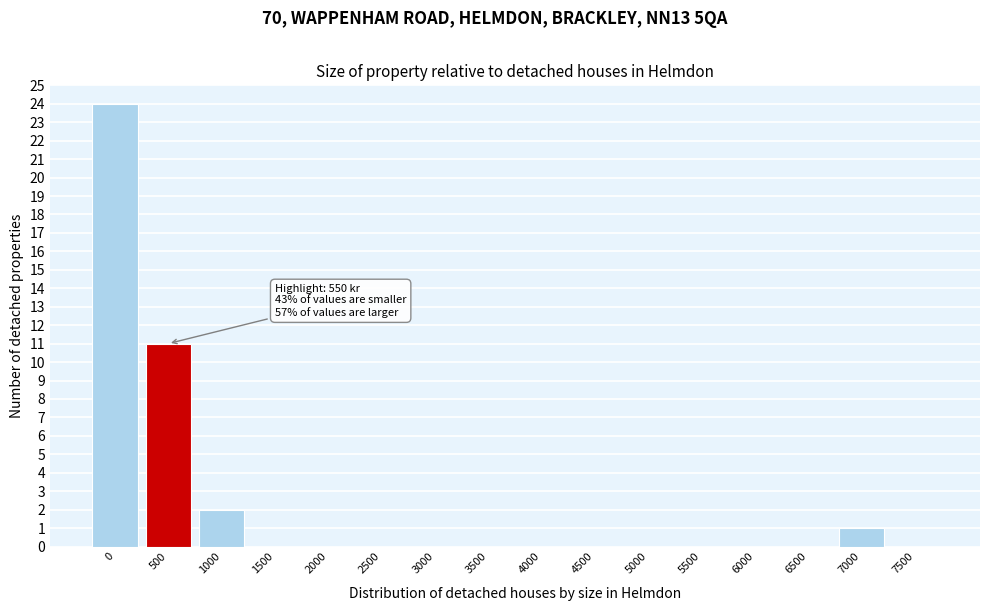

Reading right to left, list all the values displayed in this chart.

7500=0	7000=1	6500=0	6000=0	5500=0	5000=0	4500=0	4000=0	3500=0	3000=0	2500=0	2000=0	1500=0	1000=2	500=11	0=24